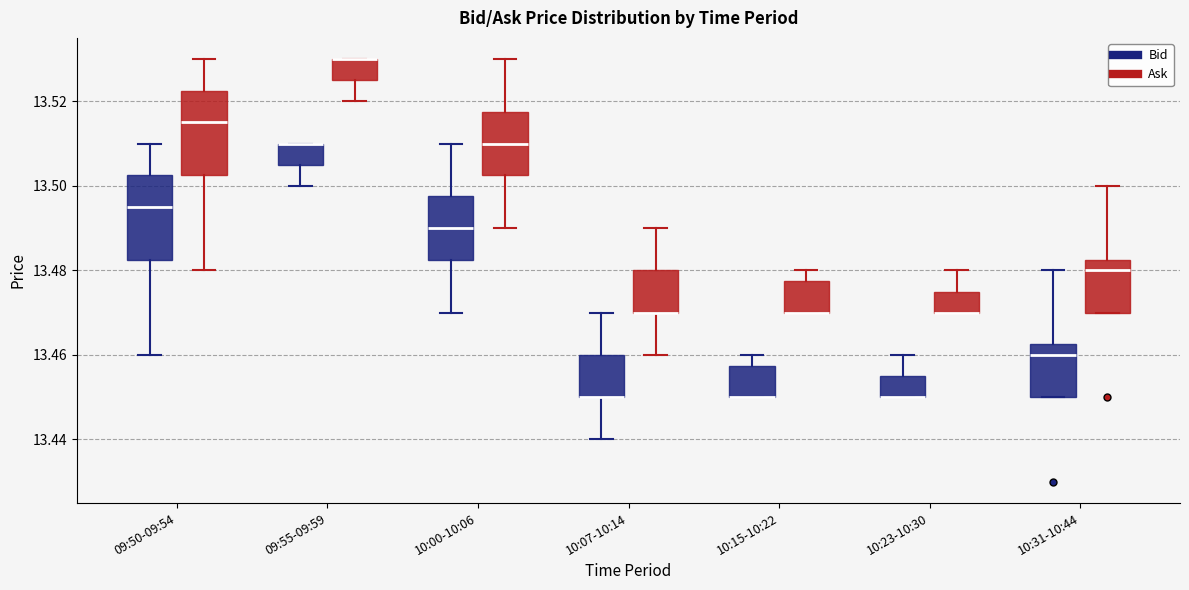

Where does the upper whisker of the box for 10:23-10:30 (Bid) end on the y-axis? The values are not printed on the chart, so give them approximately, as read against the axis.

13.460